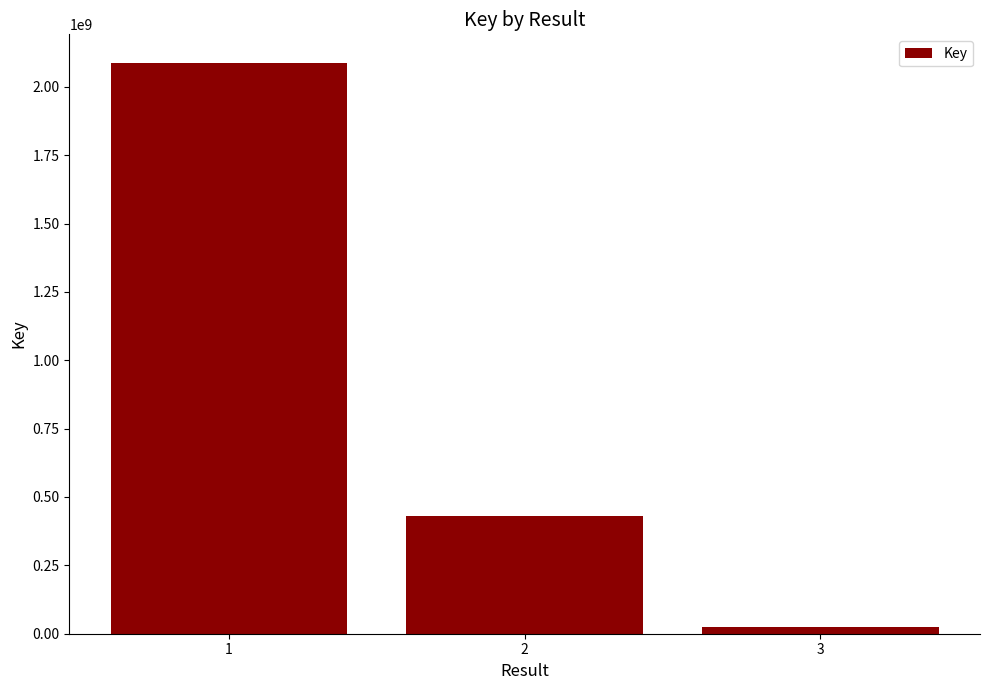

Is it true that the value at 1 is 2087388556?

True